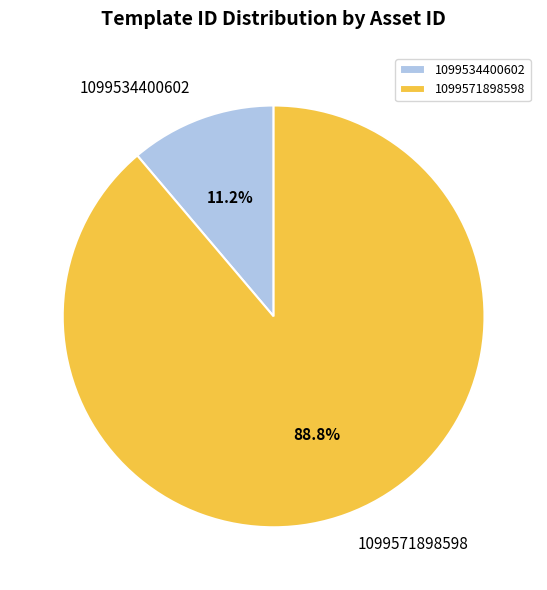

Count the number of slices in the pie.

2